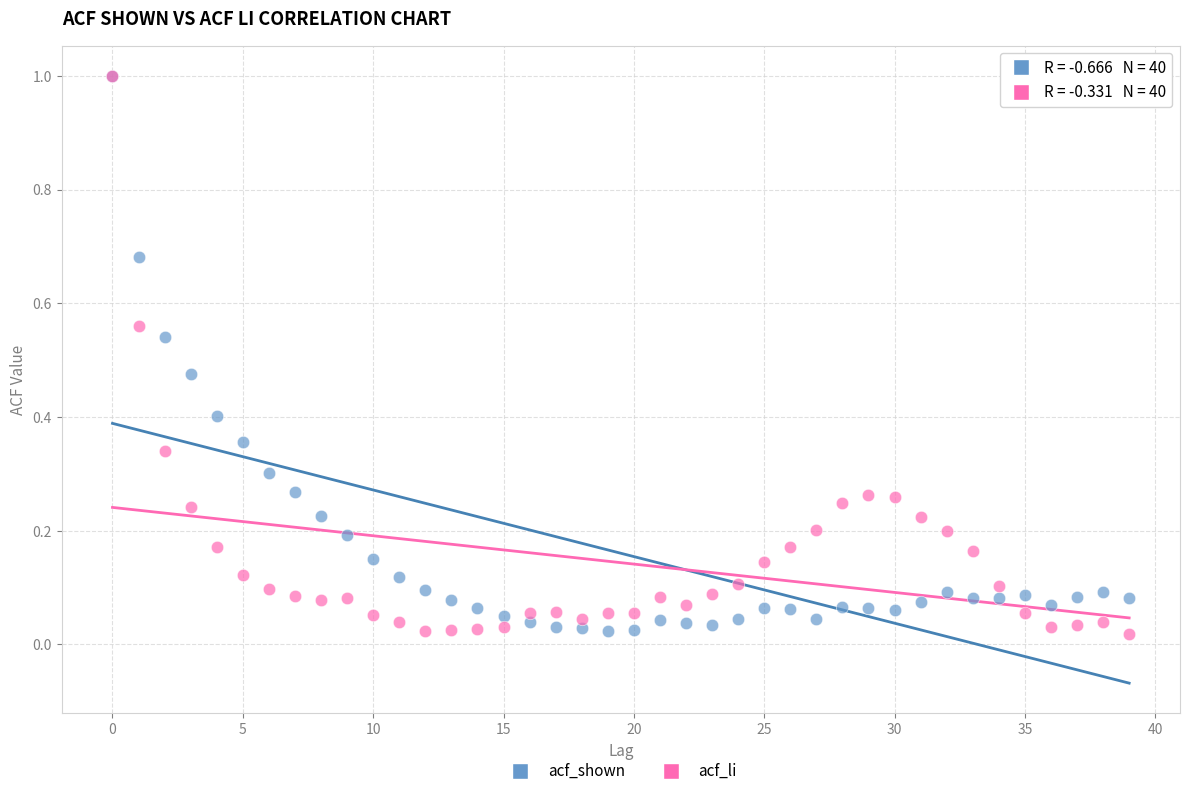

What are all the series names shown in the legend?

acf_shown, acf_li